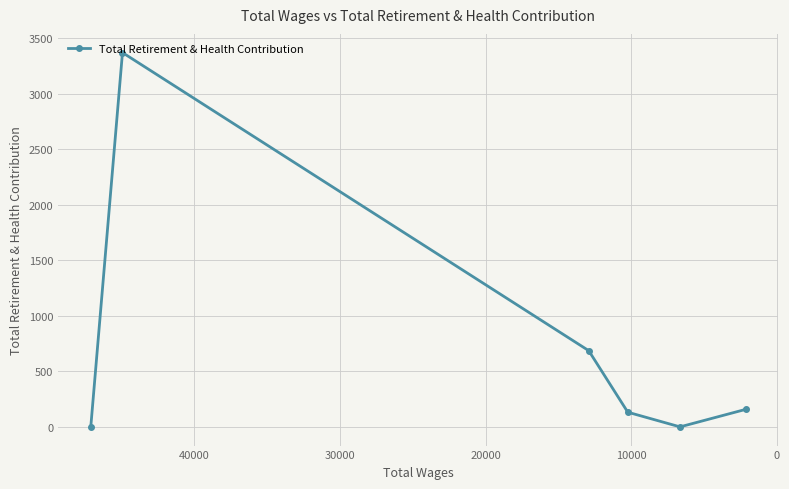

What is the average value?

724